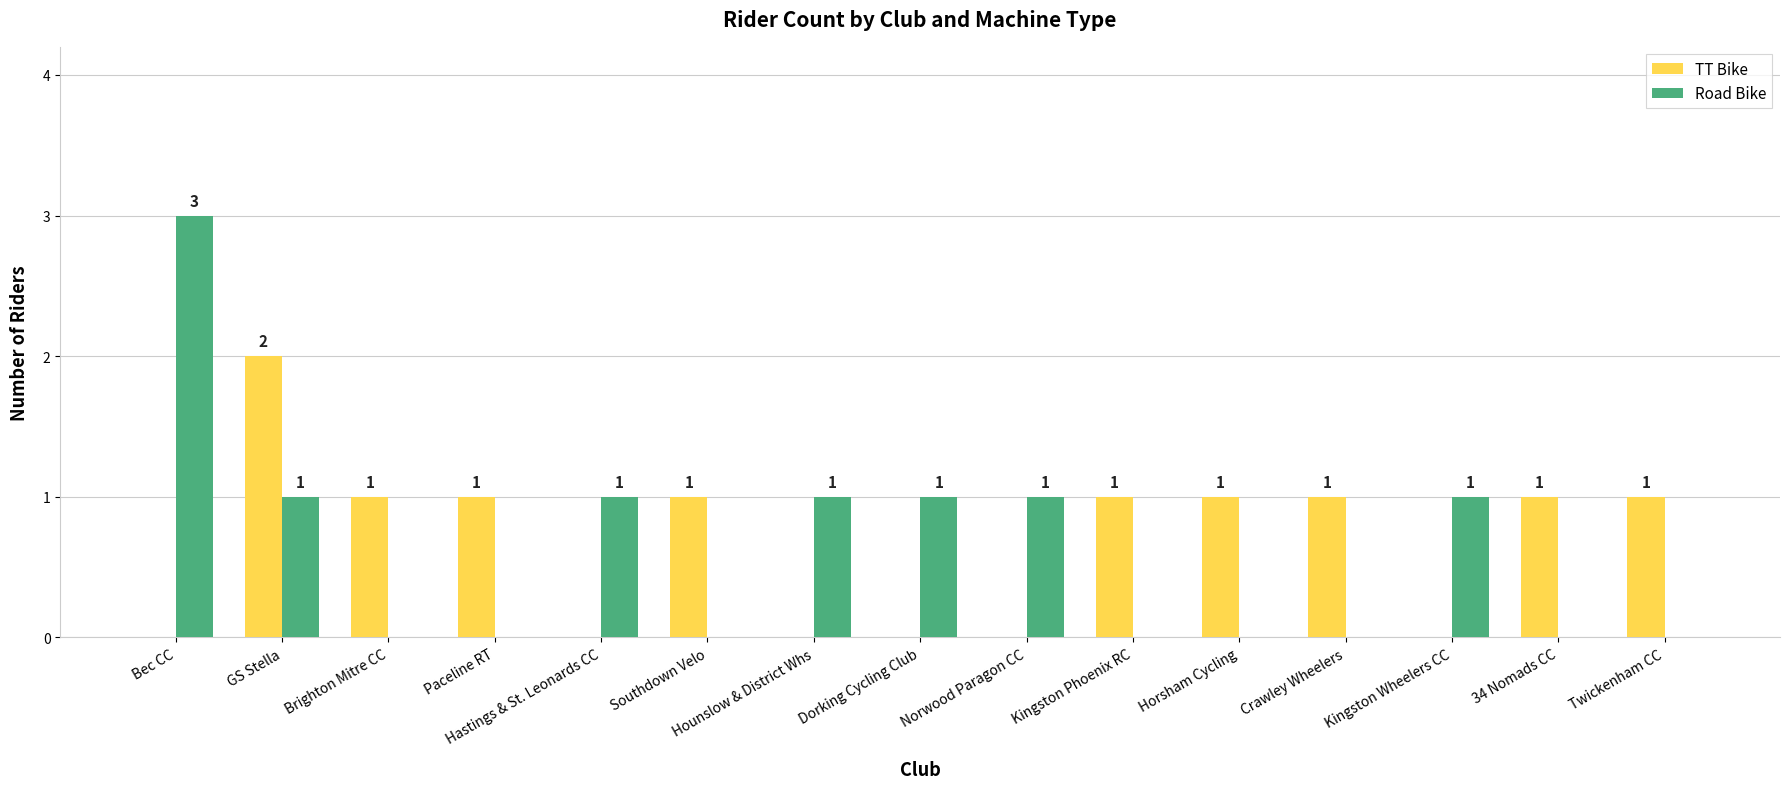

What is the total value across all series at GS Stella?

3